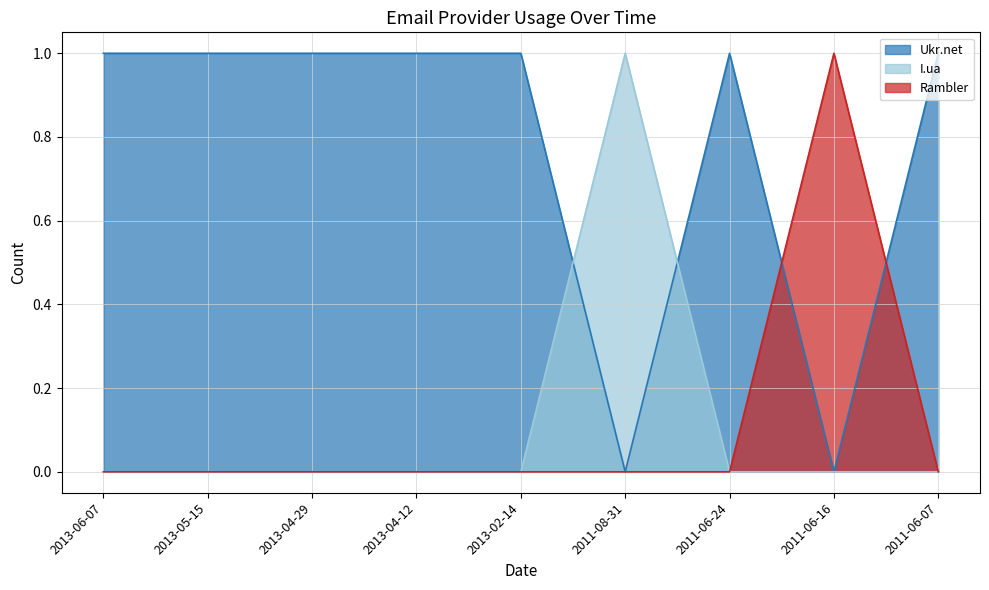

True or false: Rambler has more than 0 interior local peaks.

True